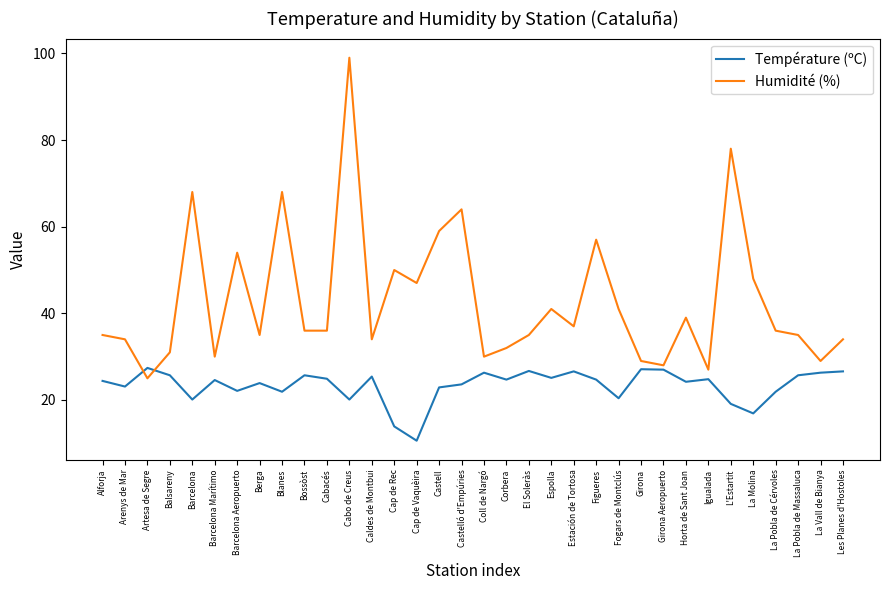

At which category does the chart reach its minimum across all series?

Cap de Vaquèira